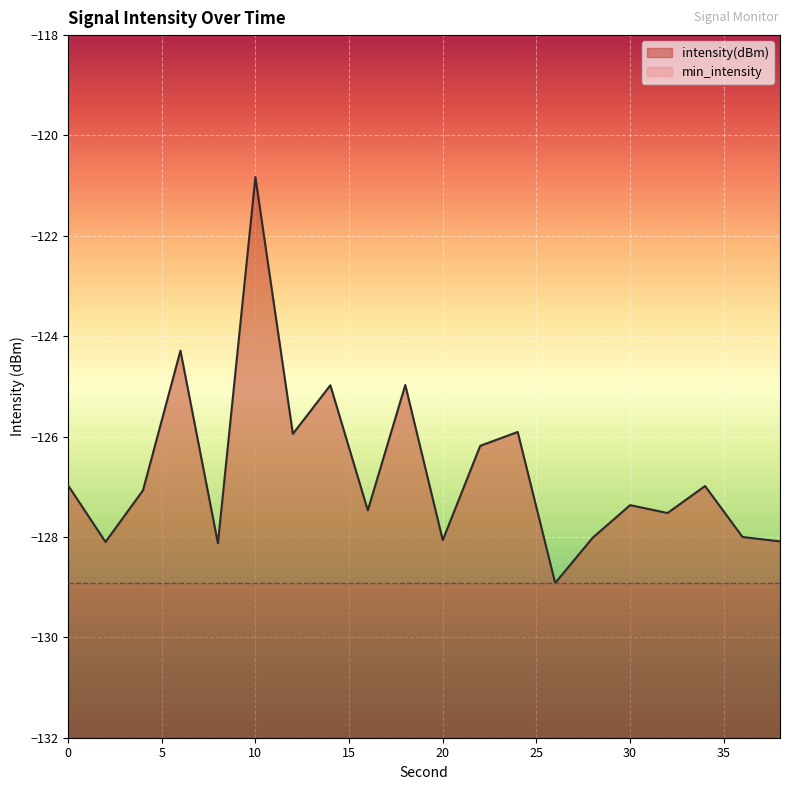

What is the difference between the maximum and minimum values?

8.1